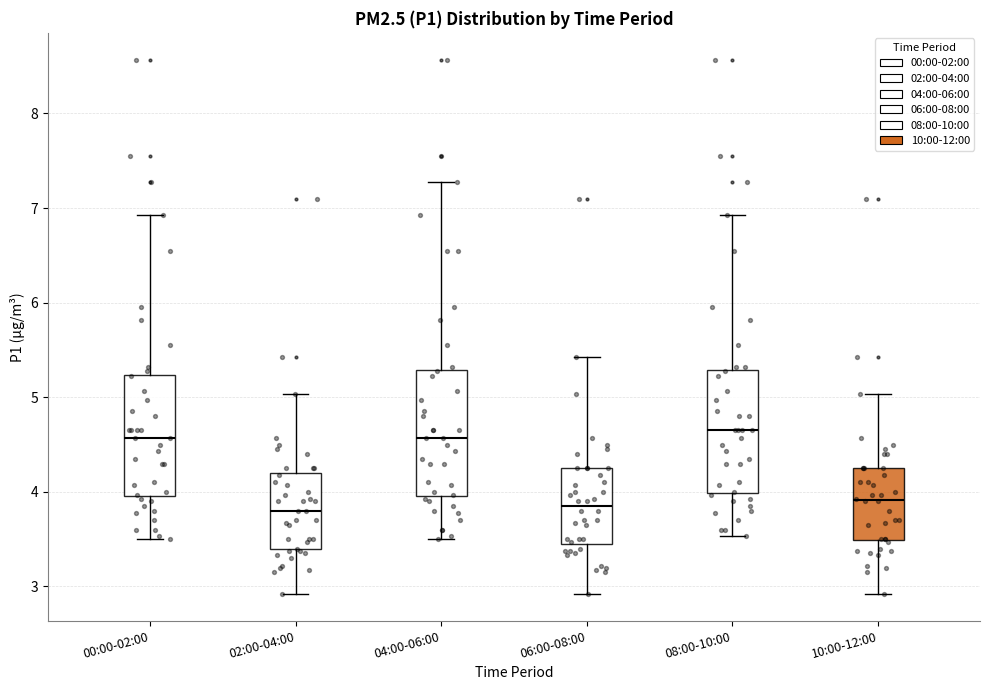

Reading left to right, read every box against the y-axis: the position of its median line, the range the box covers, and the ends of its whiskers. The values are not printed on the chart, so give them approximately, as read against the axis.

00:00-02:00: median 4.6, box 4.0 to 5.2, whiskers 3.5 to 6.9
02:00-04:00: median 3.8, box 3.4 to 4.2, whiskers 2.9 to 5.0
04:00-06:00: median 4.6, box 4.0 to 5.3, whiskers 3.5 to 7.3
06:00-08:00: median 3.9, box 3.5 to 4.3, whiskers 2.9 to 5.4
08:00-10:00: median 4.7, box 4.0 to 5.3, whiskers 3.5 to 6.9
10:00-12:00: median 3.9, box 3.5 to 4.3, whiskers 2.9 to 5.0